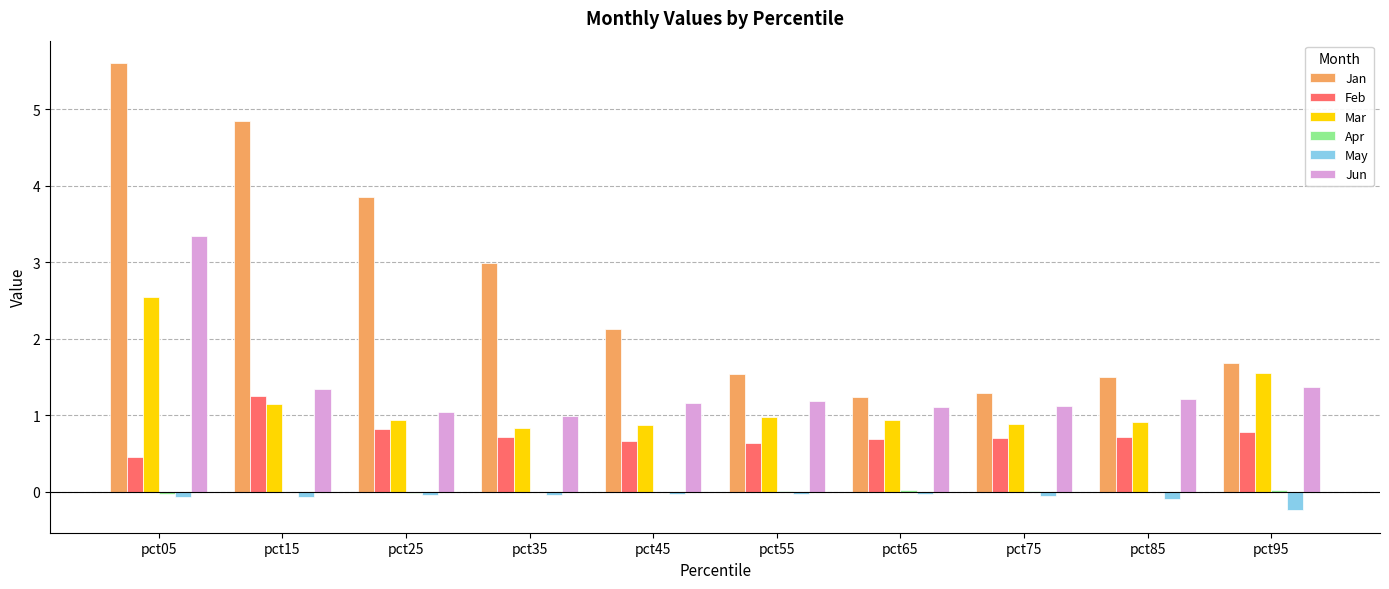

At which category is the sum across all series the highest?

pct05